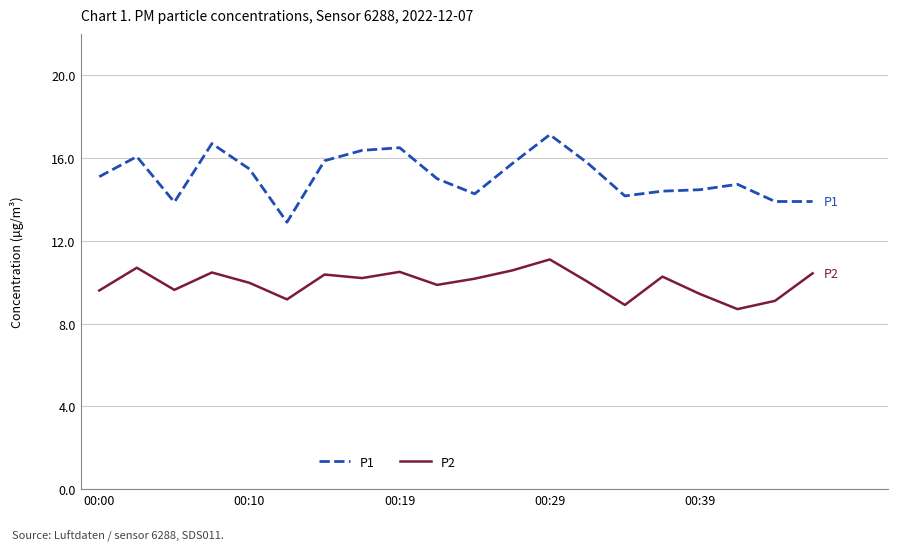

What is the difference between the maximum and minimum values in the P2 series?

2.4